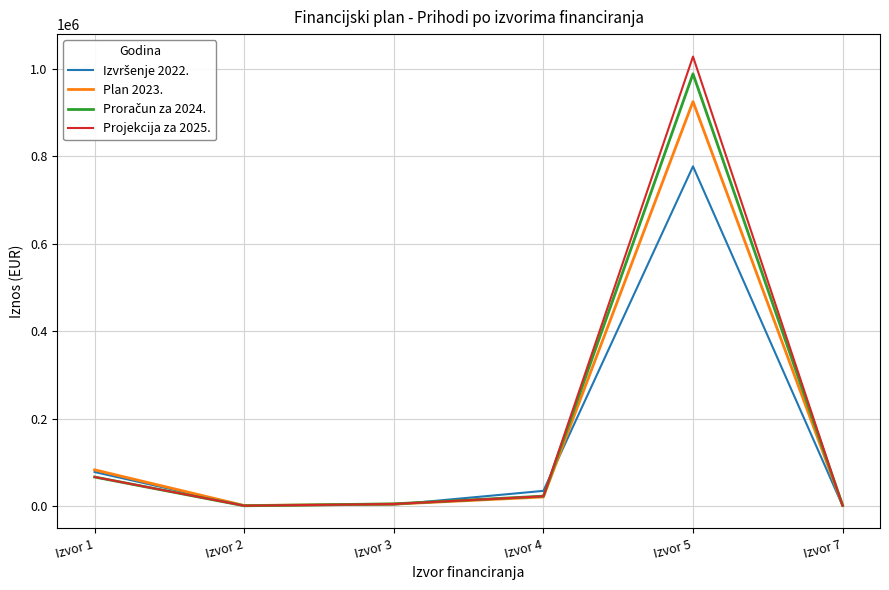

What is the maximum value shown in the chart?

1028570